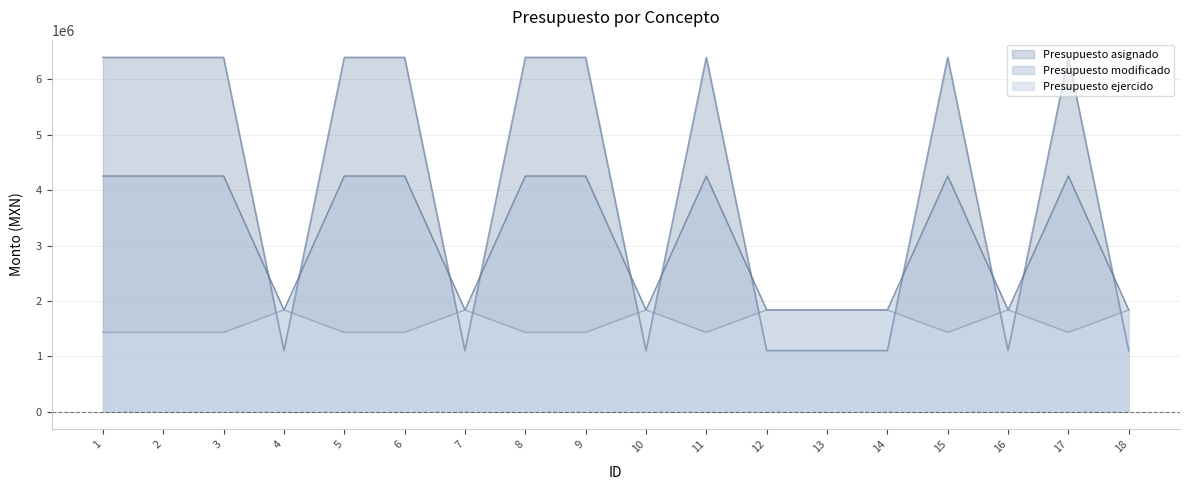

What is the value of the Presupuesto ejercido point at the 12th from the left?

1836854.1